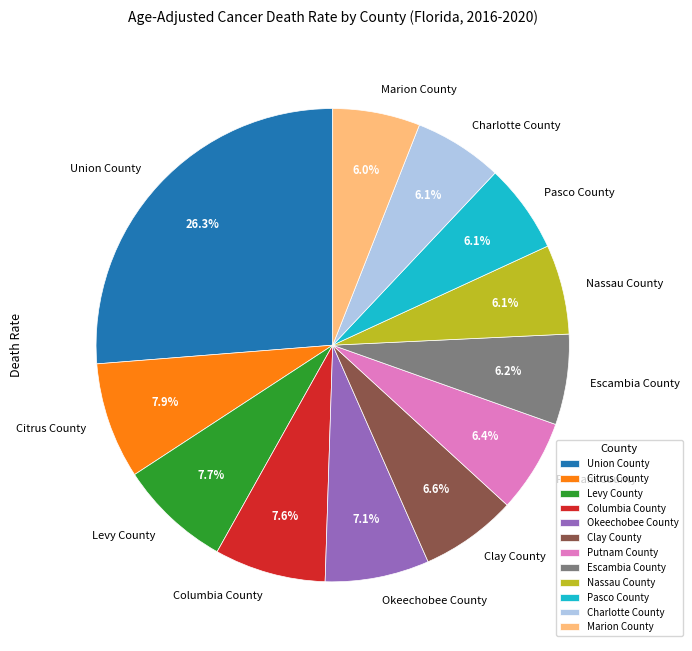

What percentage is the Okeechobee County slice, to the nearest percent?

7%